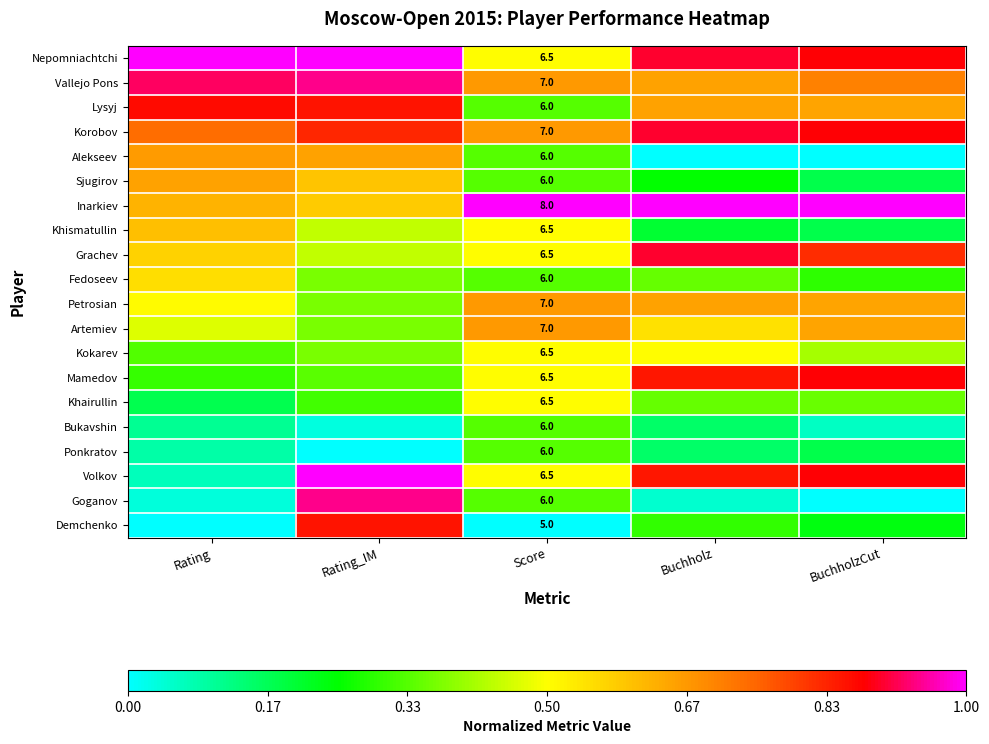

Which series changed the most between Rating_IM and Buchholz?

Goganov